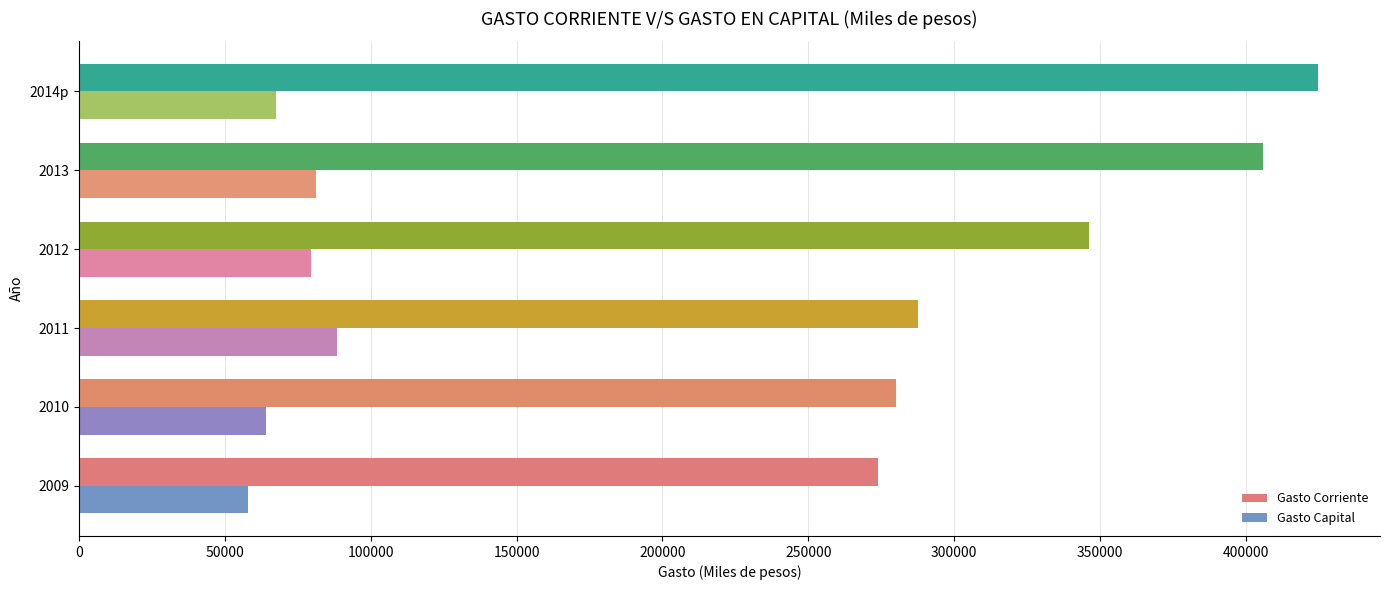

What is the lowest value of the Gasto Capital series?

58003.5